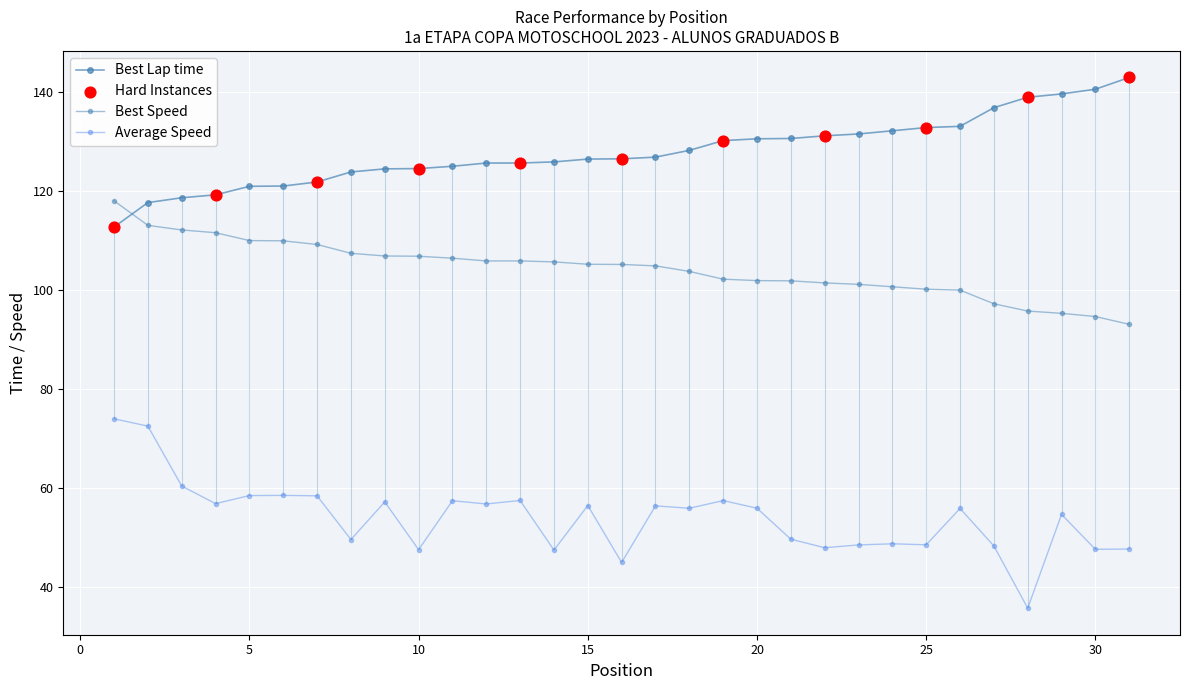

What is the total value across all series at 5?

289.4